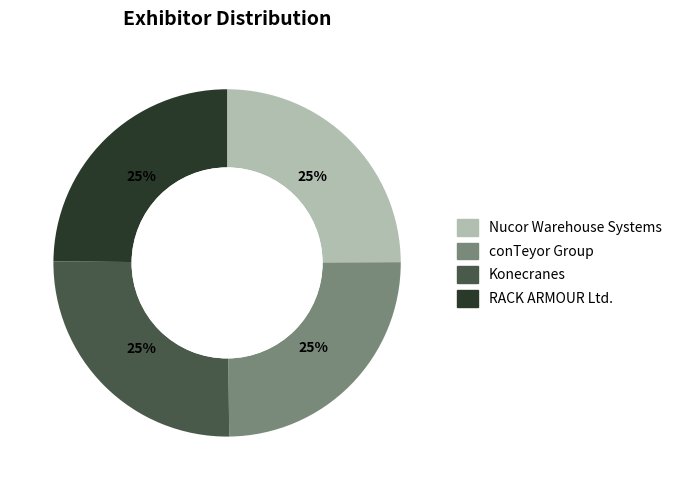

To the nearest percent, what is the combined percentage of RACK ARMOUR Ltd. and conTeyor Group?

50%